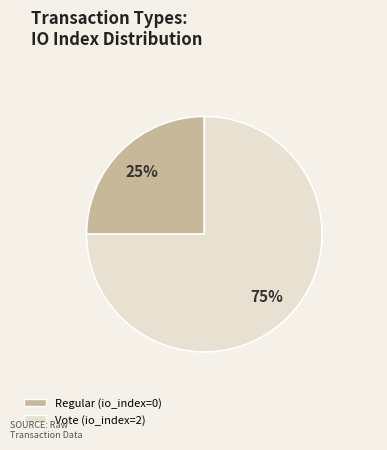

Between Regular and Vote, which is larger?

Vote